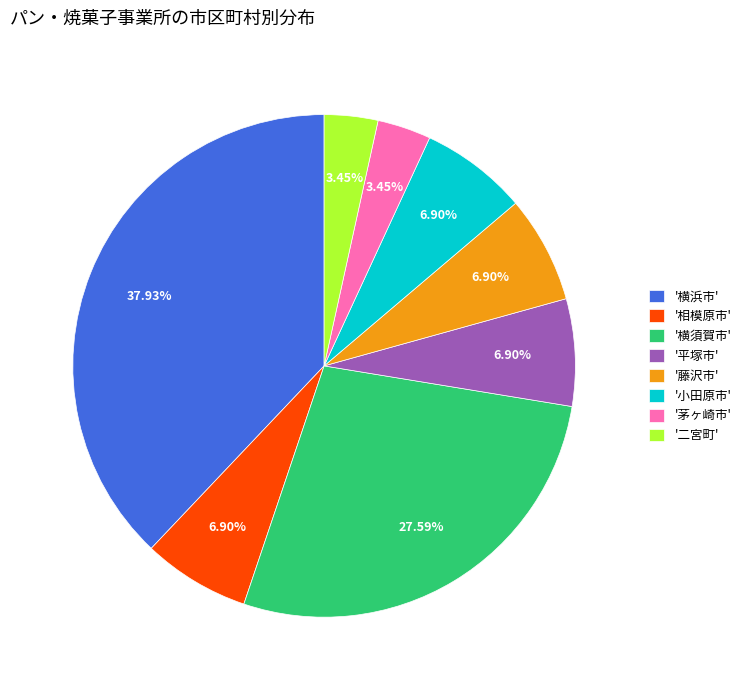

To the nearest percent, what is the difference between the largest and smallest slice percentages?

34%